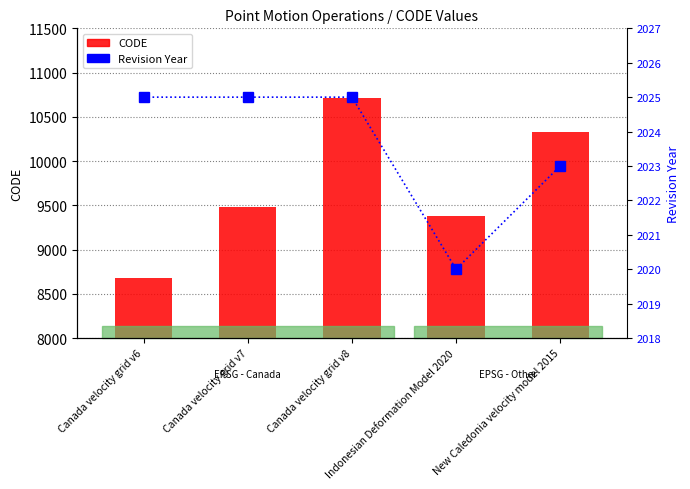

At which category is the sum across all series the highest?

Canada velocity grid v8